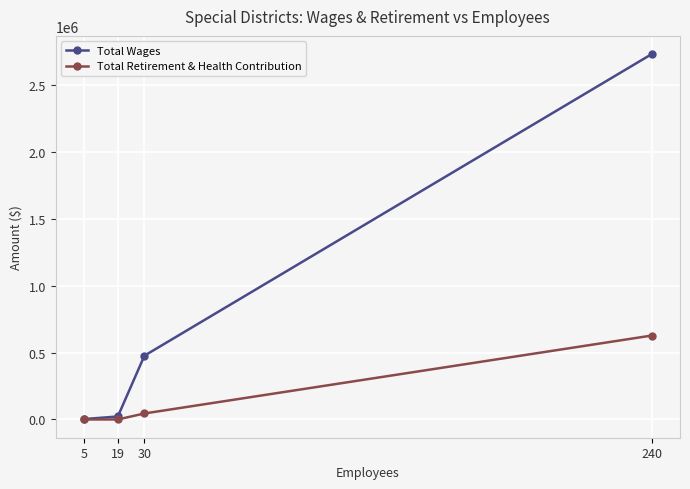

Rank the series at 30 from lowest to highest value.

Total Retirement & Health Contribution, Total Wages